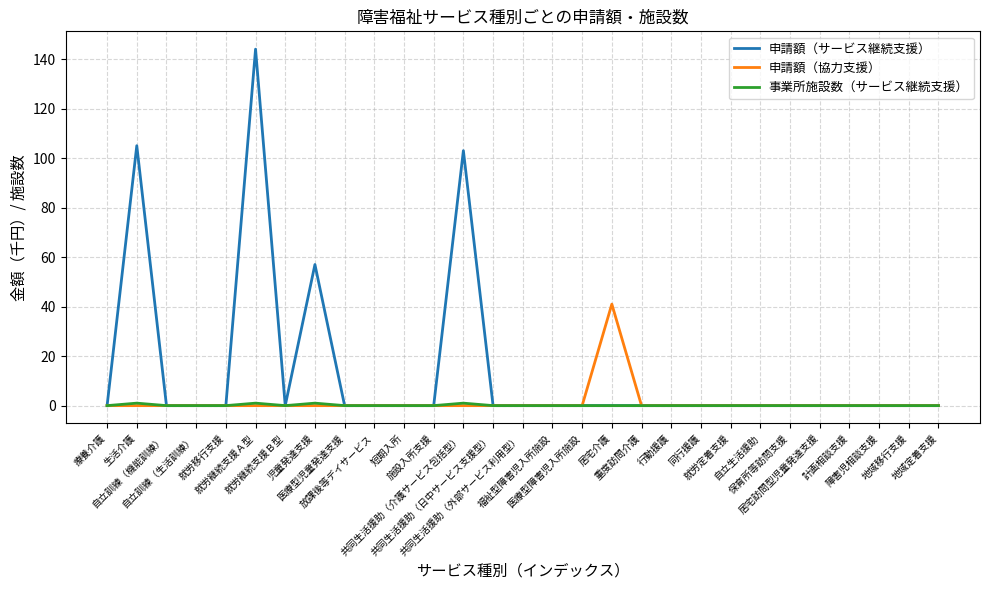

At which category does 申請額（サービス継続支援） reach its first local peak?

生活介護